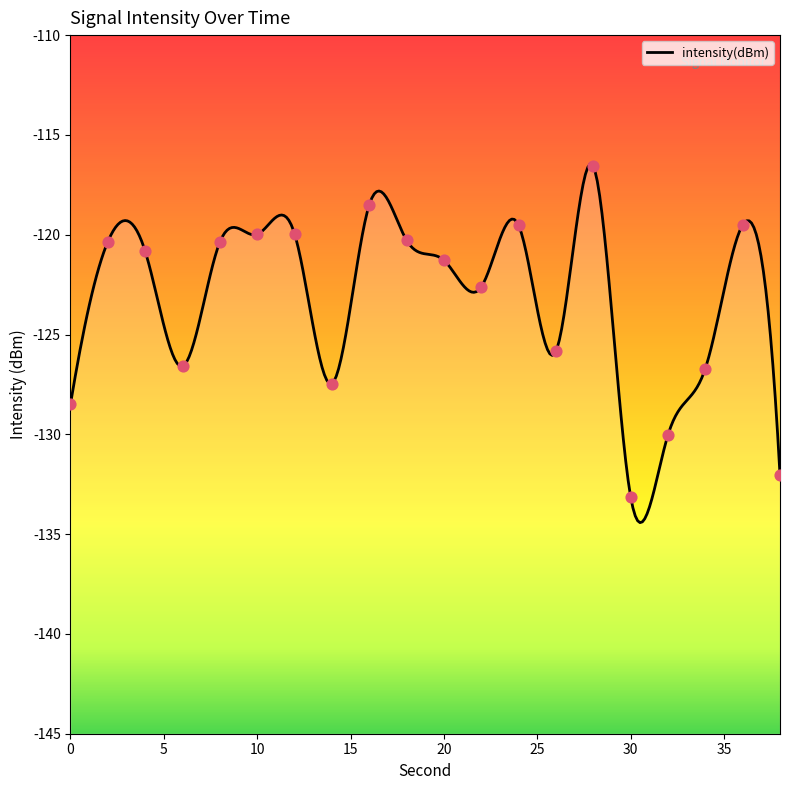

Which has a higher value, 0 or 34?

34